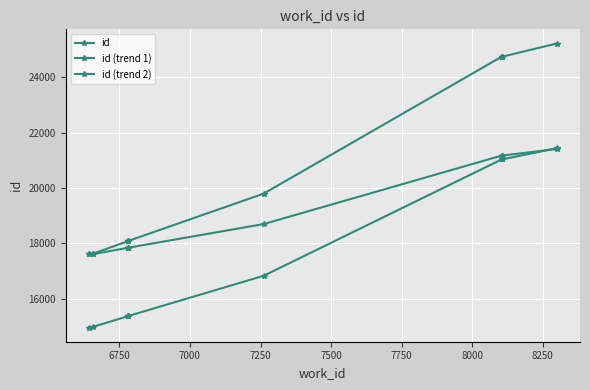

True or false: id (trend 1) and id (trend 2) intersect in this chart.

True